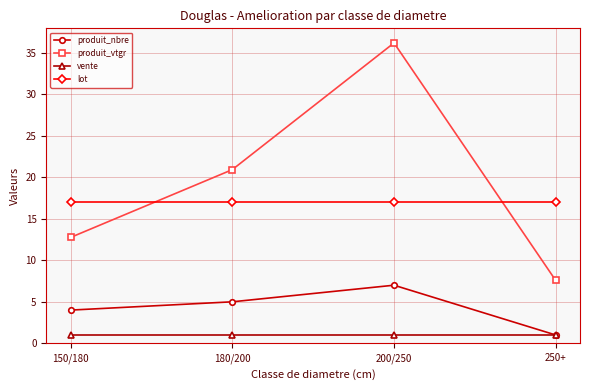

Reading left to right, what are all the values shown in this chart?

produit_nbre: 150/180=4.0	180/200=5.0	200/250=7.0	250+=1.0
produit_vtgr: 150/180=12.8	180/200=20.9	200/250=36.2	250+=7.6
vente: 150/180=1.0	180/200=1.0	200/250=1.0	250+=1.0
lot: 150/180=17.0	180/200=17.0	200/250=17.0	250+=17.0